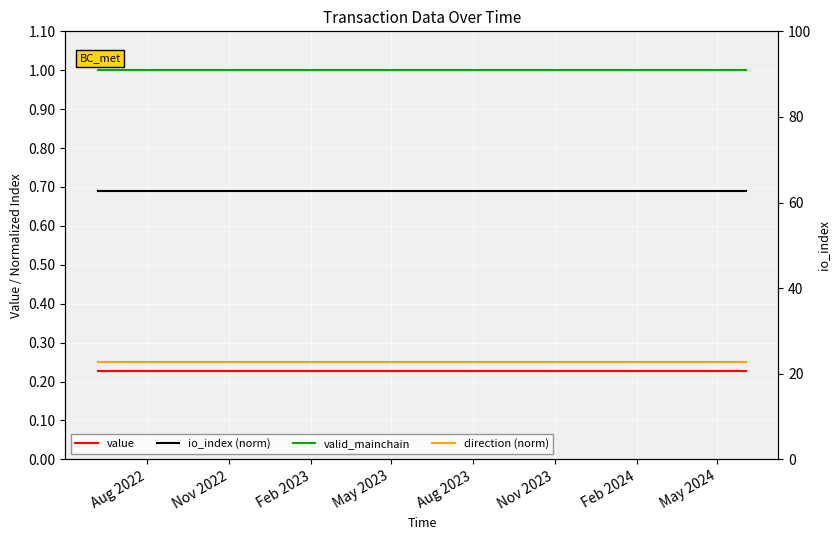

Where is valid_mainchain nearest to the value 1?

Aug 2022